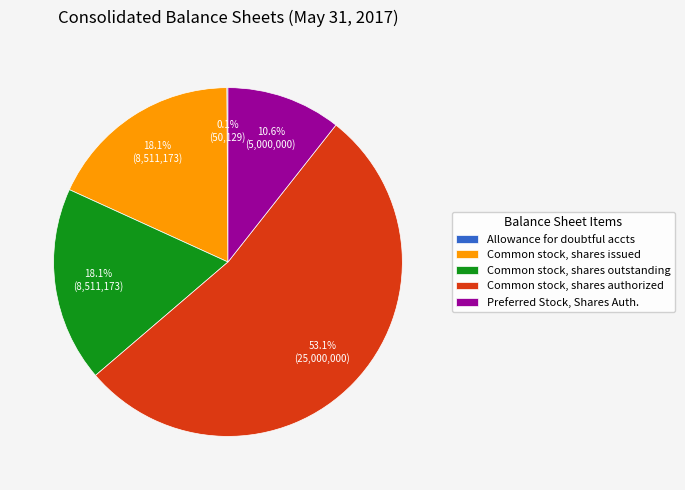

True or false: Common stock, shares issued accounts for 31% of the total.

False